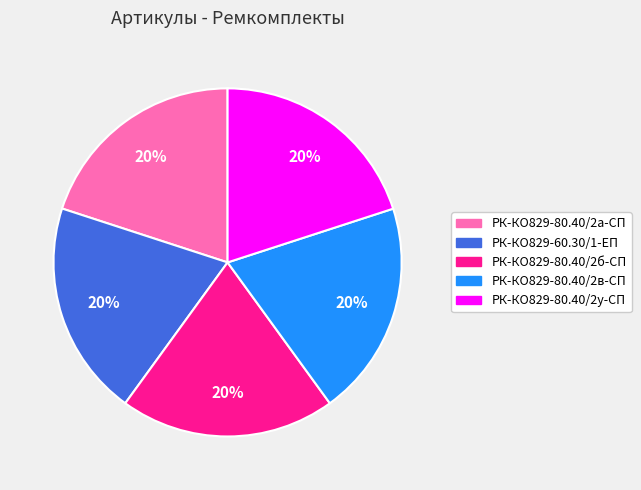

How many segments does this pie chart have?

5